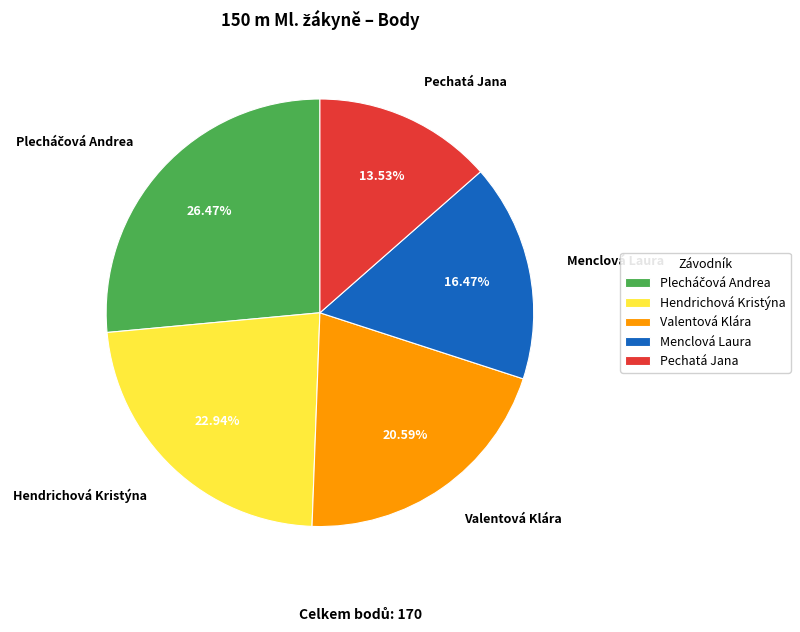

To the nearest percent, what is the average slice percentage?

20%